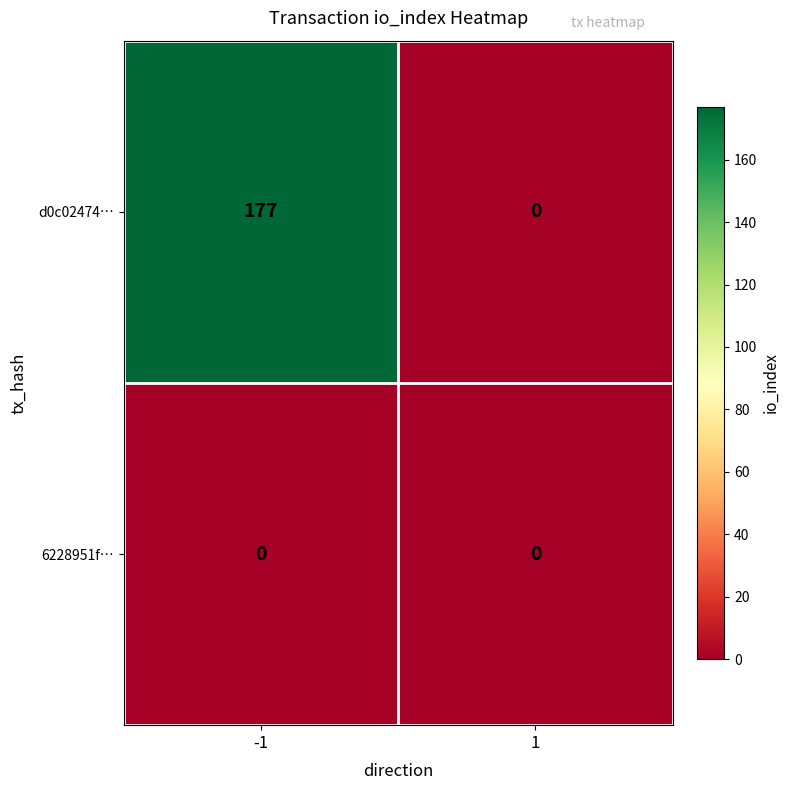

Which series has the largest total across all categories?

d0c02474…